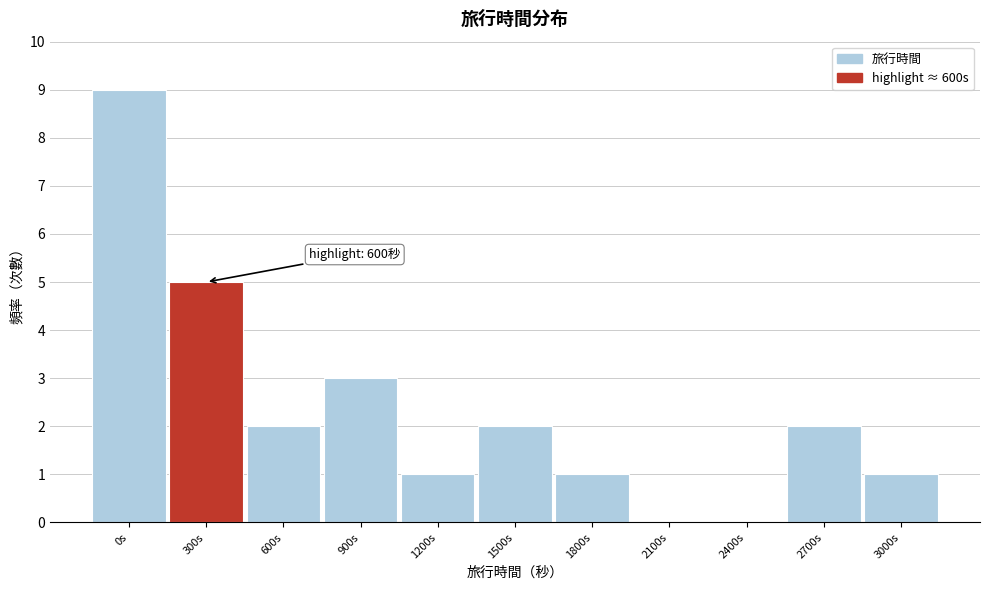

Reading left to right, transcribe all the data shown in this chart.

0s=9	300s=5	600s=2	900s=3	1200s=1	1500s=2	1800s=1	2100s=0	2400s=0	2700s=2	3000s=1